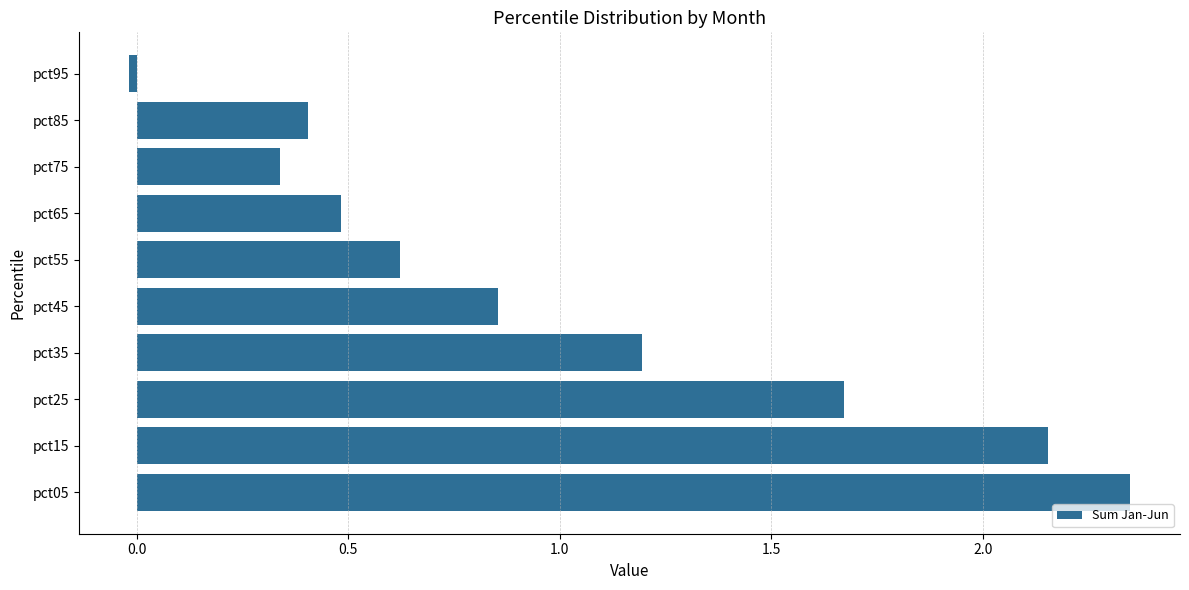

Between pct45 and pct75, which is larger?

pct45